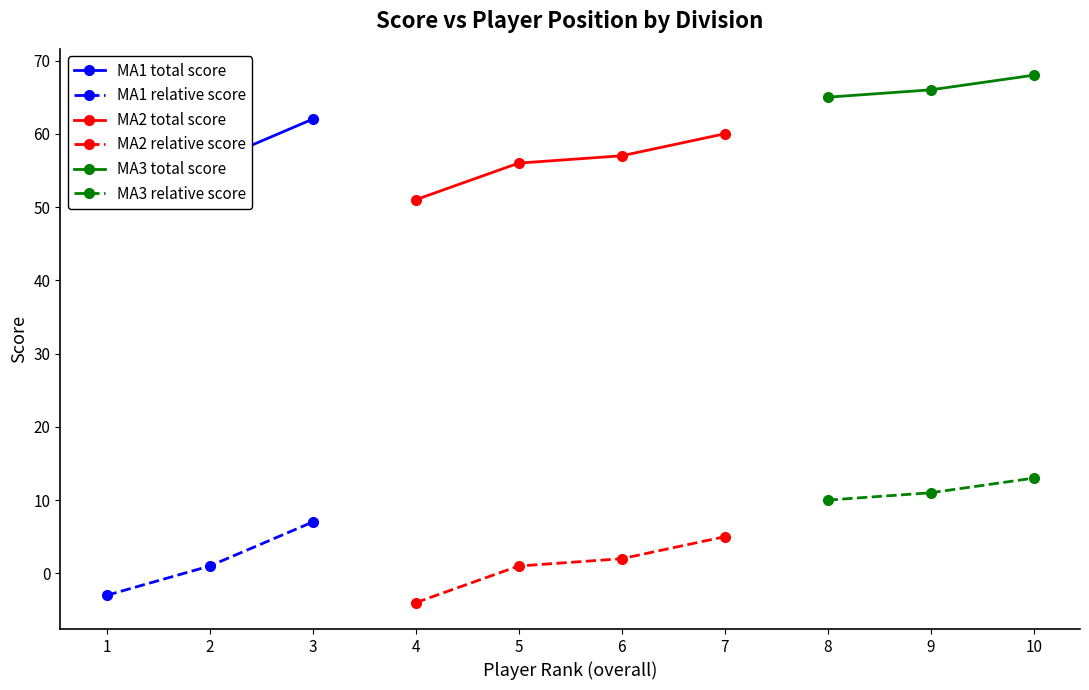

What is the lowest value of the MA2 relative score series?

-4